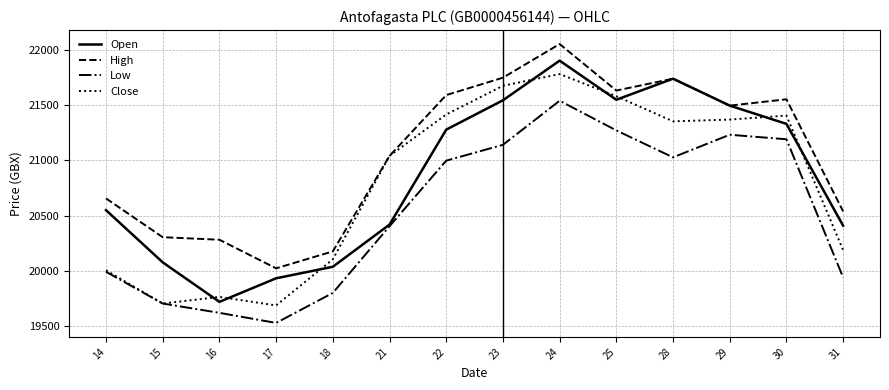

What is the total value across all series at 16?

79395